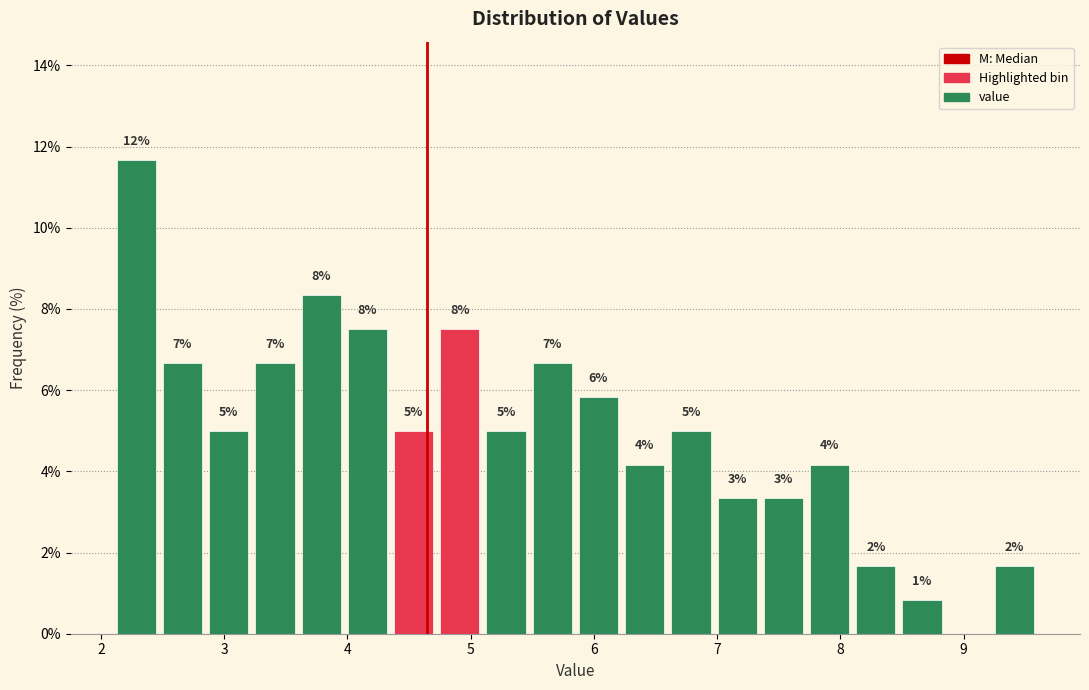

Around what value on the x-axis is the tallest bar? Give the approximate position of its centre, as read against the axis.

2.3